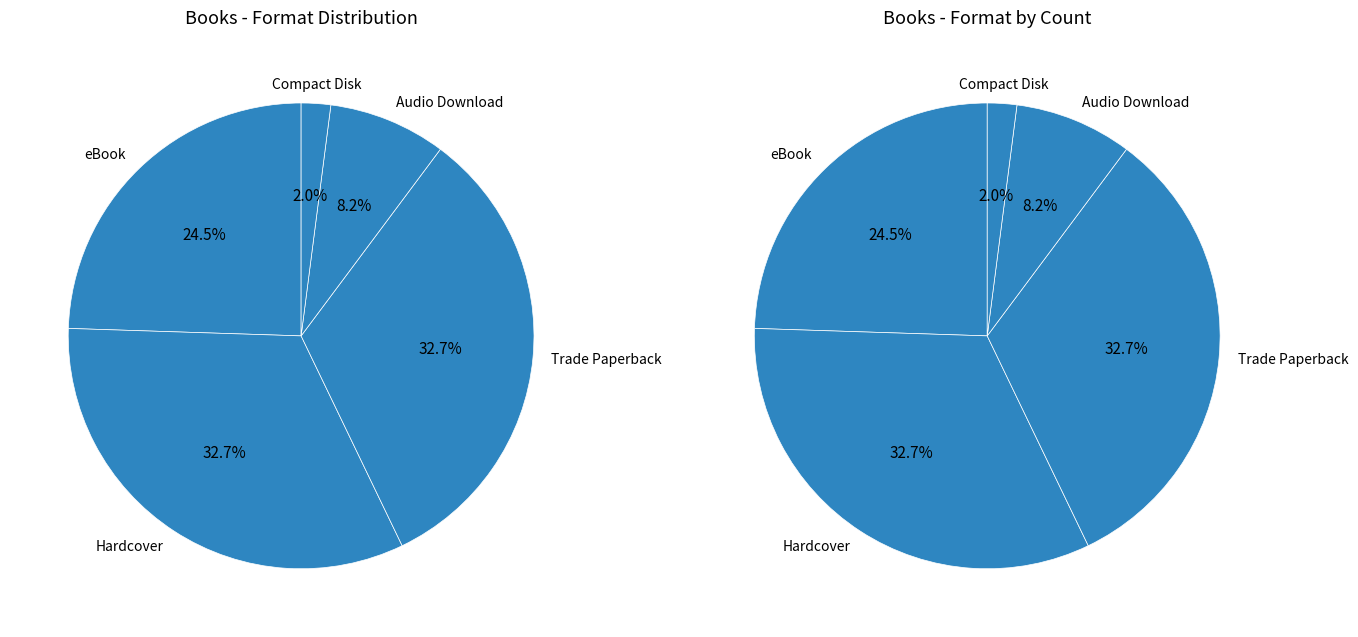

What portion of the pie excludes Audio Download?

91.8%